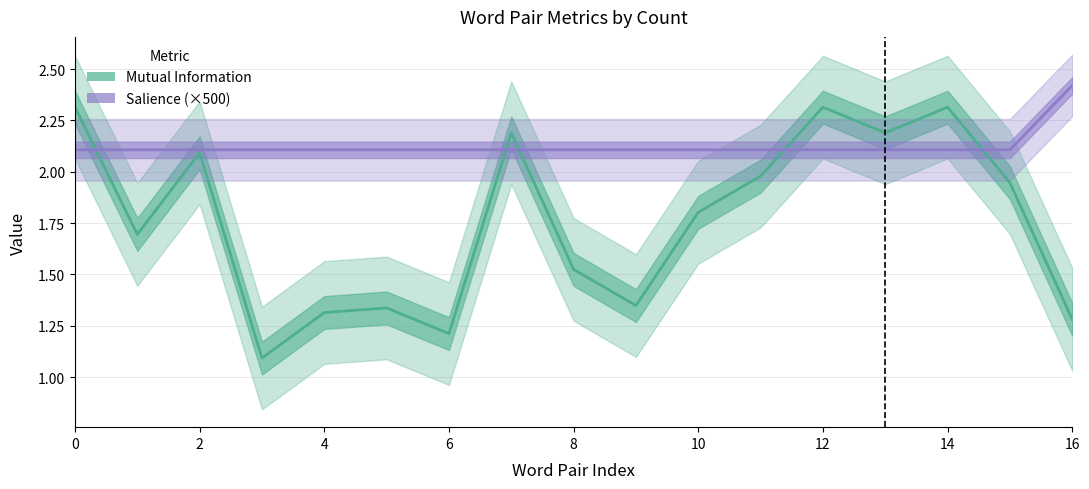

What is the average value of the Salience (×500) series?

2.1